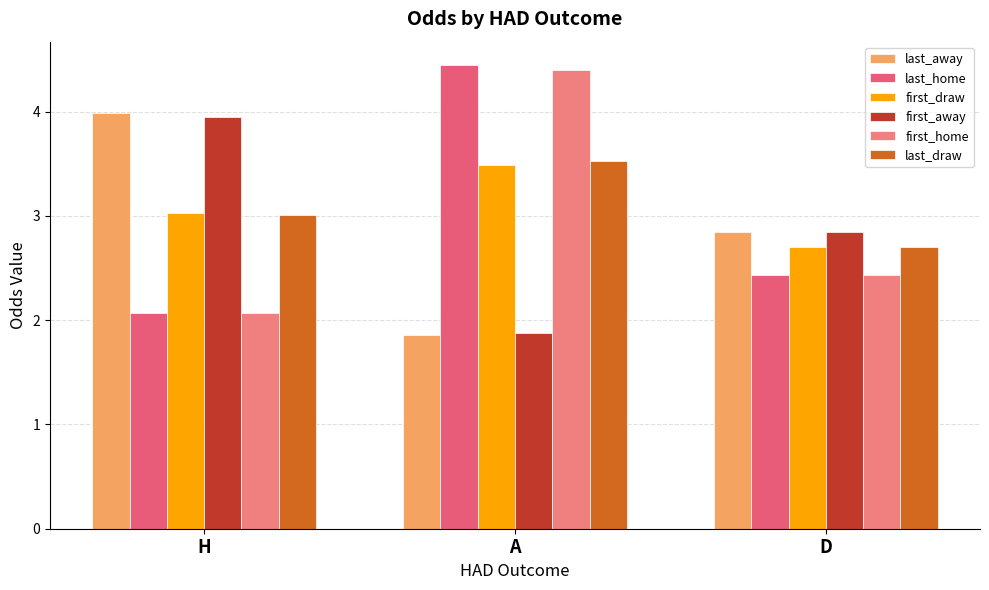

What is the average value of the last_draw series?

3.1